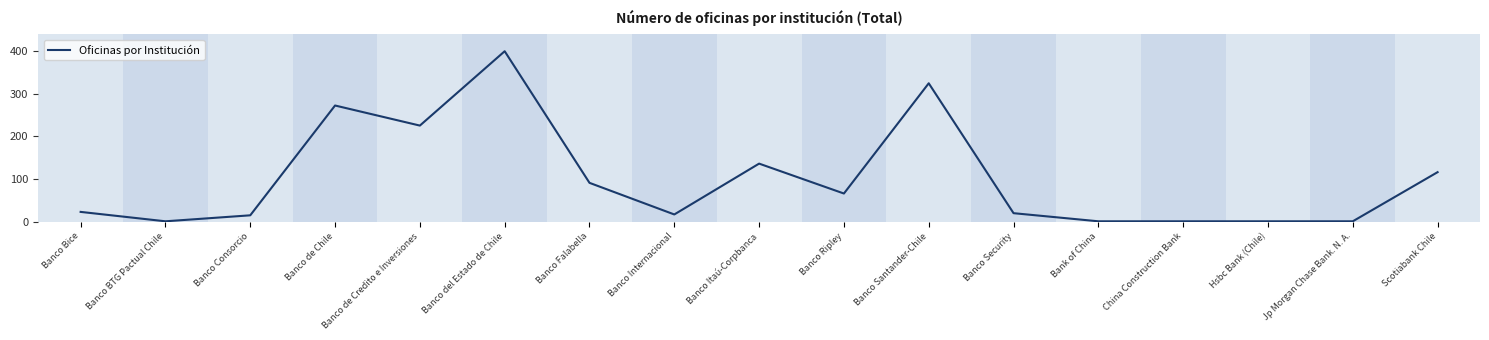

What is the ratio of the value at Banco Consorcio to the value at Banco Bice?

0.7